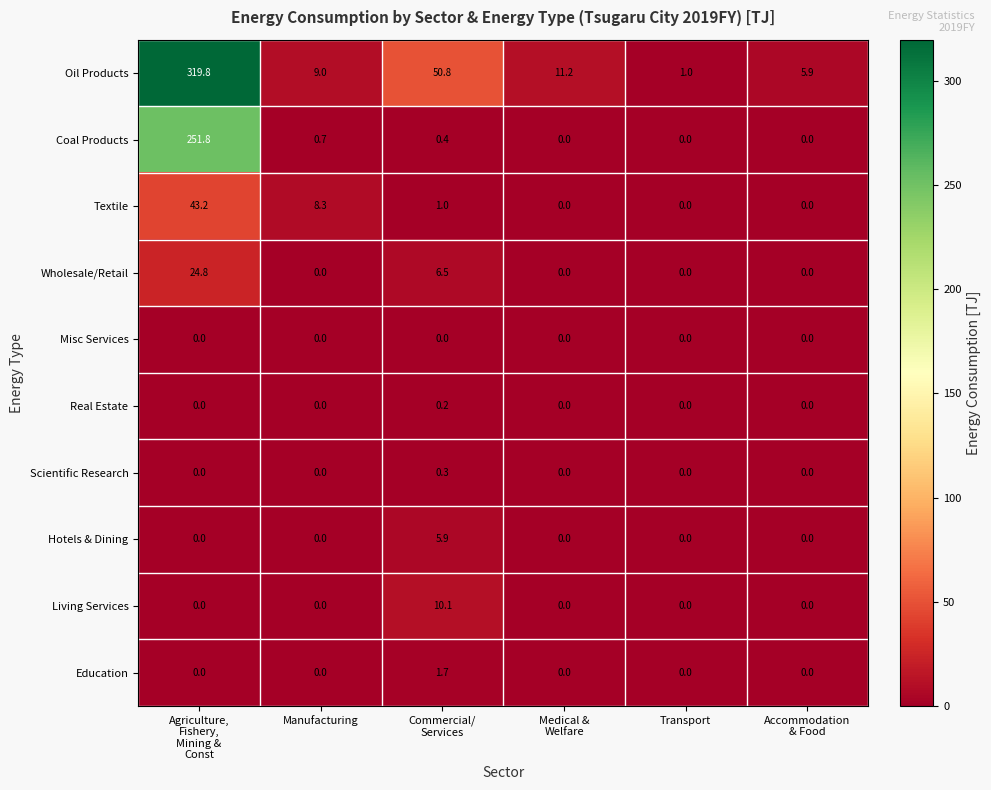

What is the average value of the Textile series?

8.8